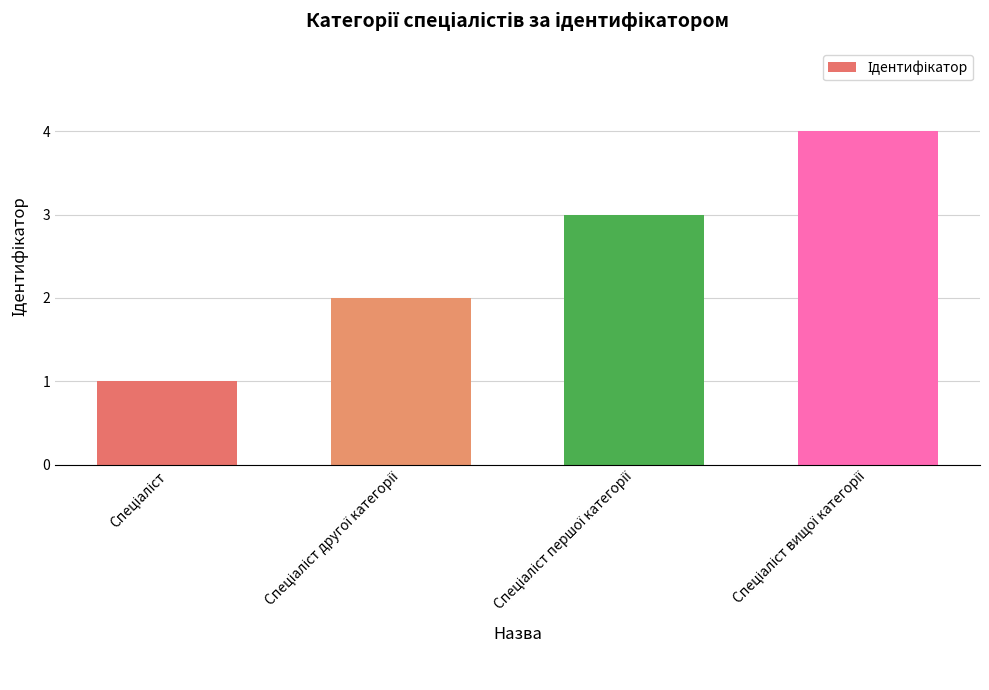

What is the maximum value shown in the chart?

4